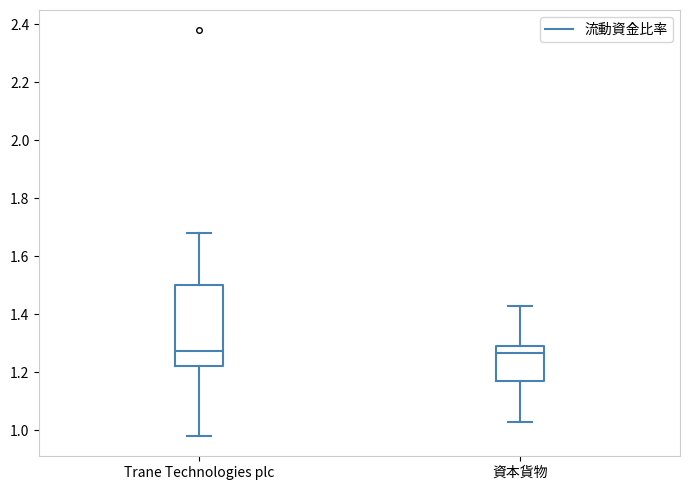

Where is the upper edge of the box for Trane Technologies plc on the y-axis? The values are not printed on the chart, so give them approximately, as read against the axis.

1.50